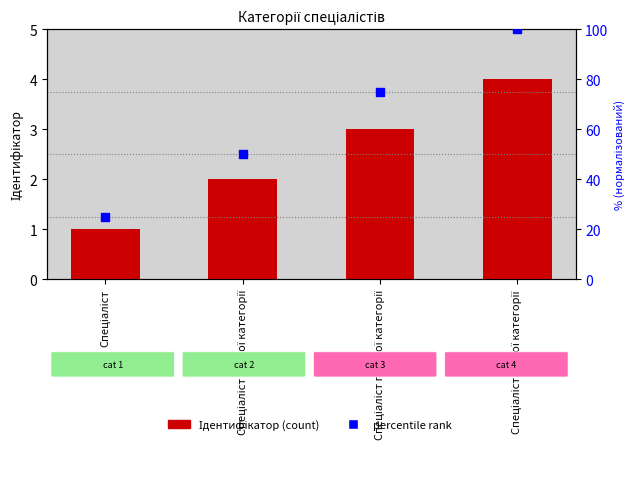

Is the value of percentile rank at Спеціаліст другої категорії greater than the value of Ідентифікатор at Спеціаліст вищої категорії?

Yes